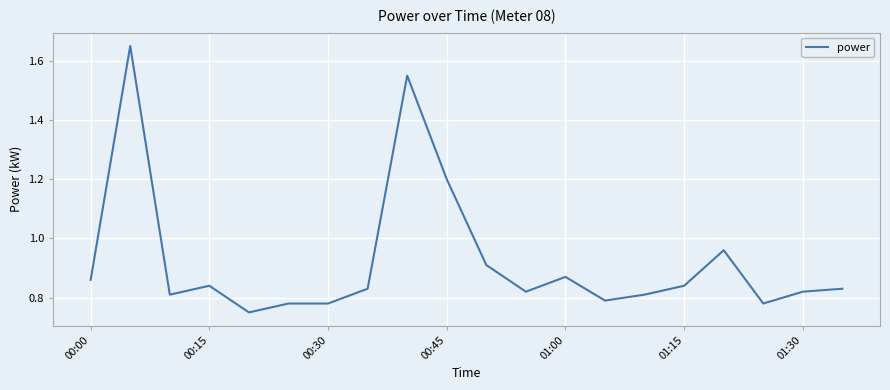

Does the chart have visible grid lines?

Yes